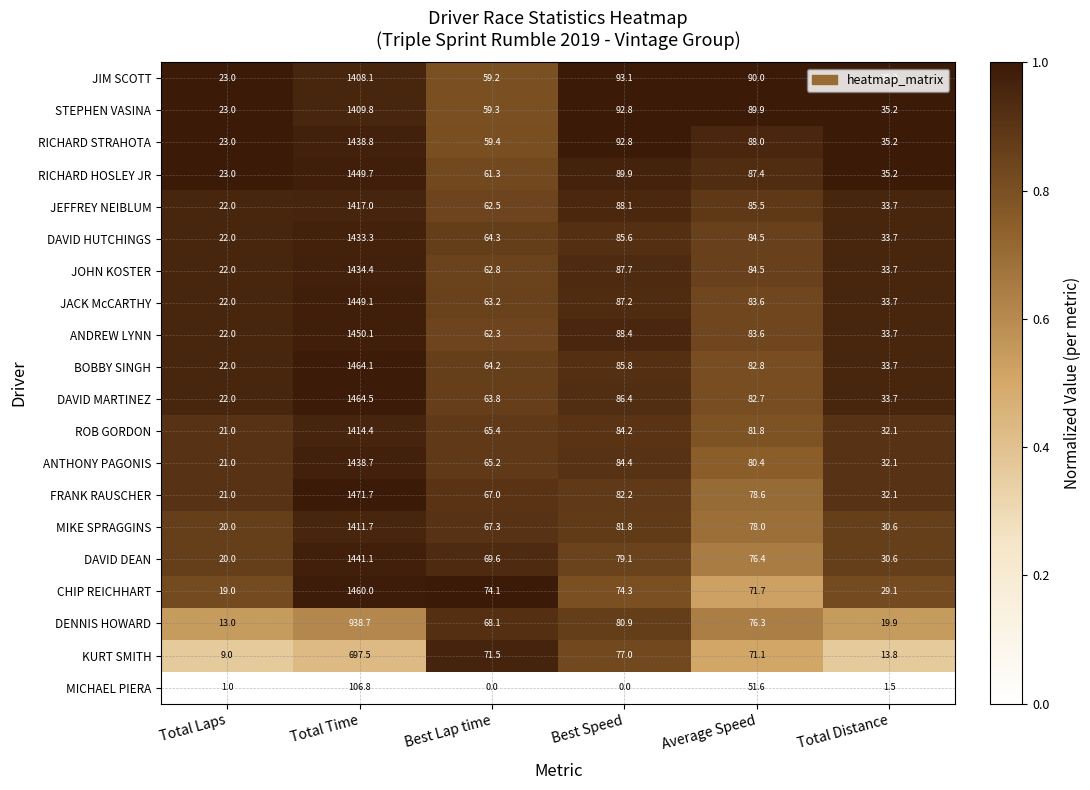

Rank the series by their maximum value, from highest to lowest.

FRANK RAUSCHER, DAVID MARTINEZ, BOBBY SINGH, CHIP REICHHART, ANDREW LYNN, RICHARD HOSLEY JR, JACK McCARTHY, DAVID DEAN, RICHARD STRAHOTA, ANTHONY PAGONIS, JOHN KOSTER, DAVID HUTCHINGS, JEFFREY NEIBLUM, ROB GORDON, MIKE SPRAGGINS, STEPHEN VASINA, JIM SCOTT, DENNIS HOWARD, KURT SMITH, MICHAEL PIERA